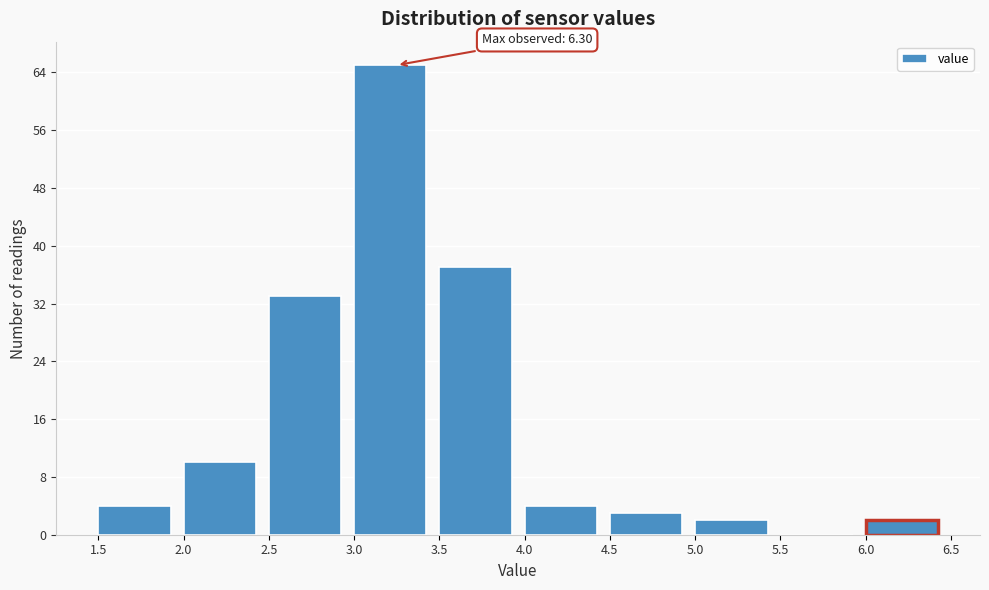

Which range on the x-axis has the tallest bar?

3.0 to 3.5